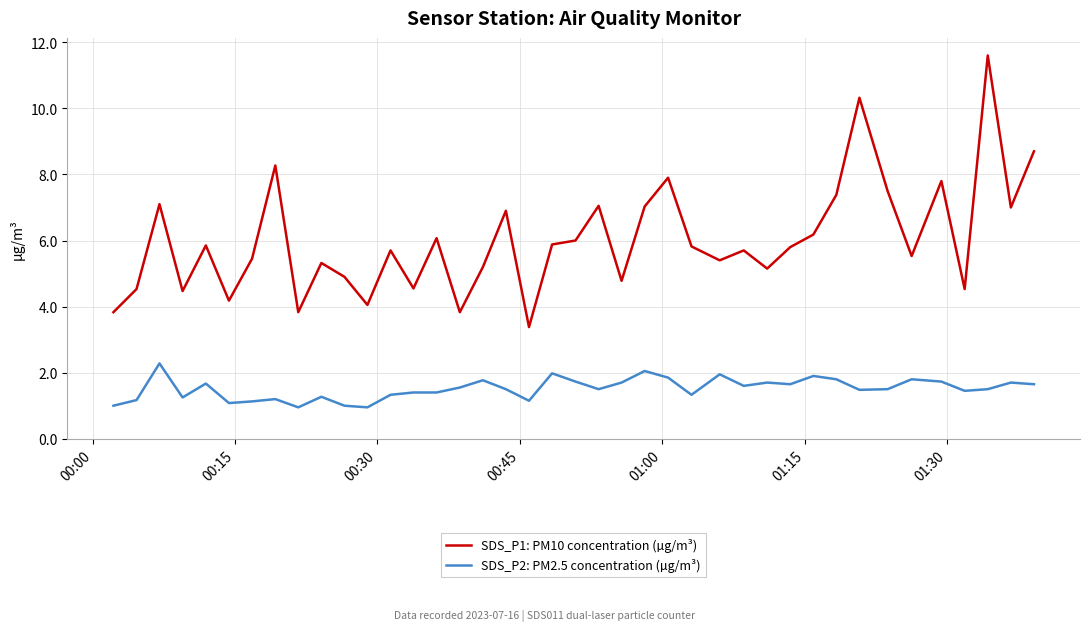

List the series in order of their peak value, lowest first.

SDS_P2: PM2.5 concentration (µg/m³), SDS_P1: PM10 concentration (µg/m³)